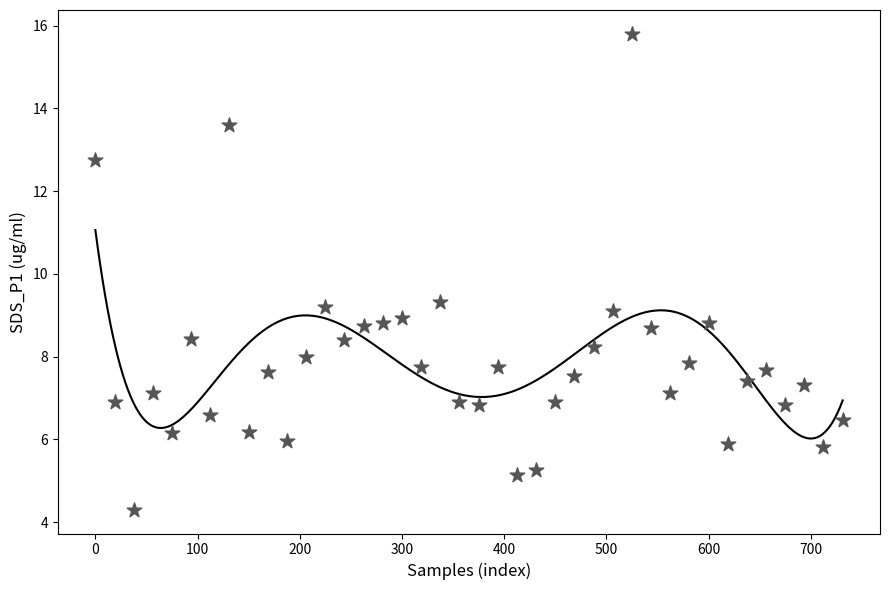

What is the range of Y values (max minus min)?

11.5